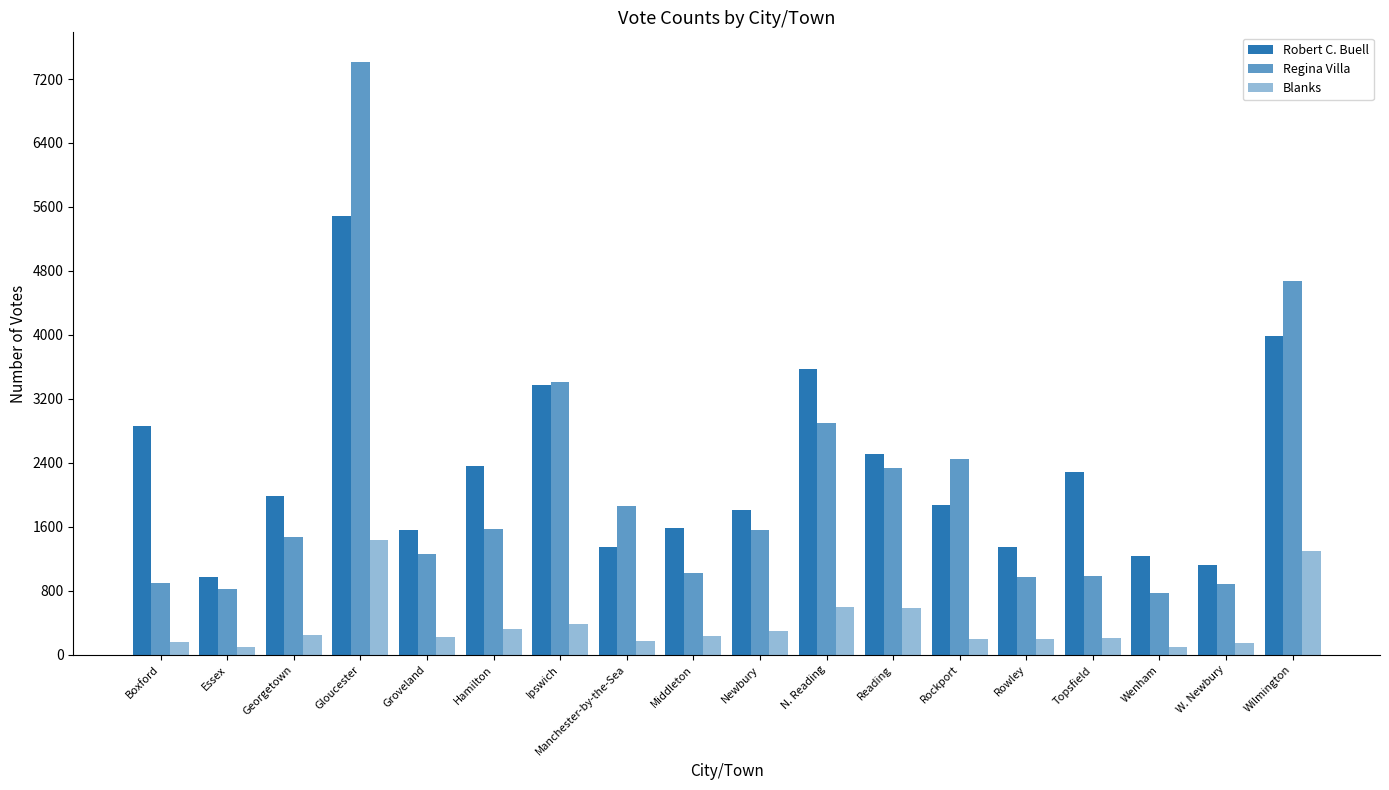

Is it true that Blanks equals 172 at Manchester-by-the-Sea?

True